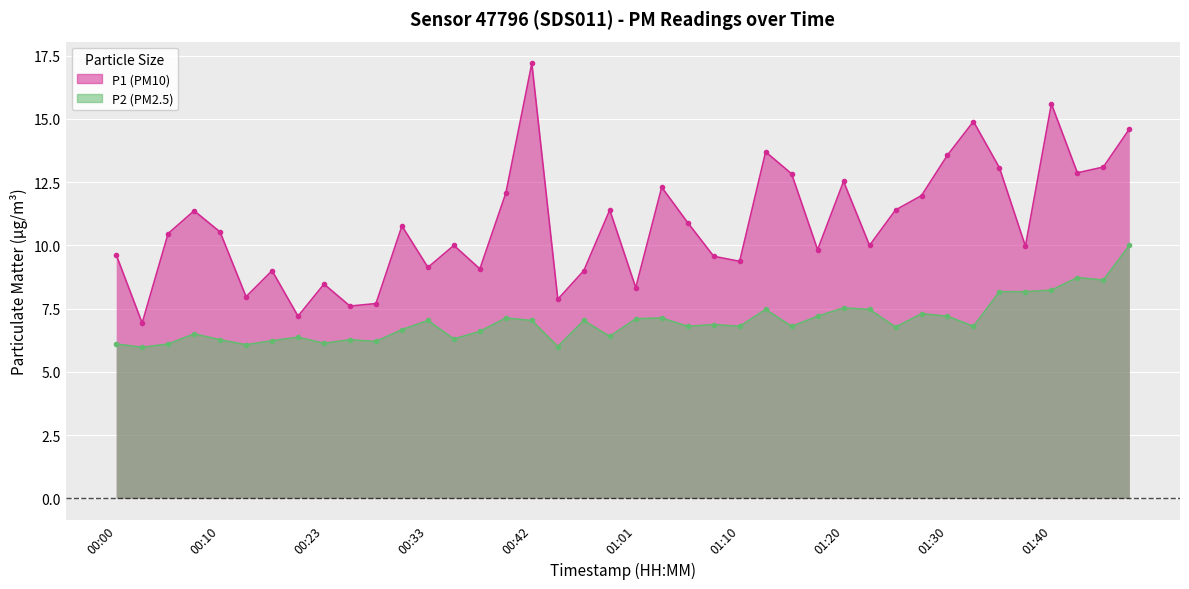

Which series has the largest range (max minus min)?

P1